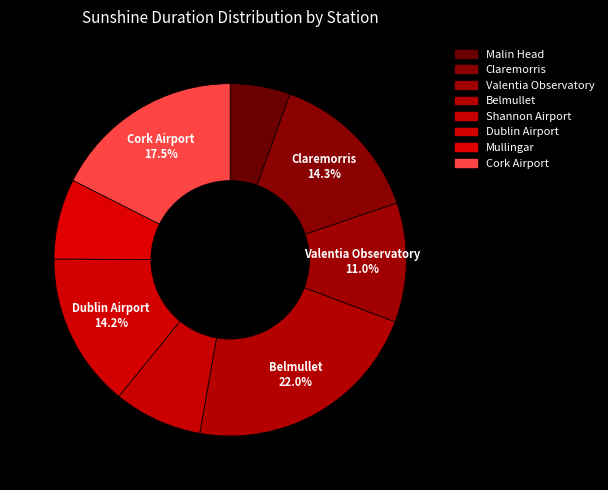

How many segments does this pie chart have?

8